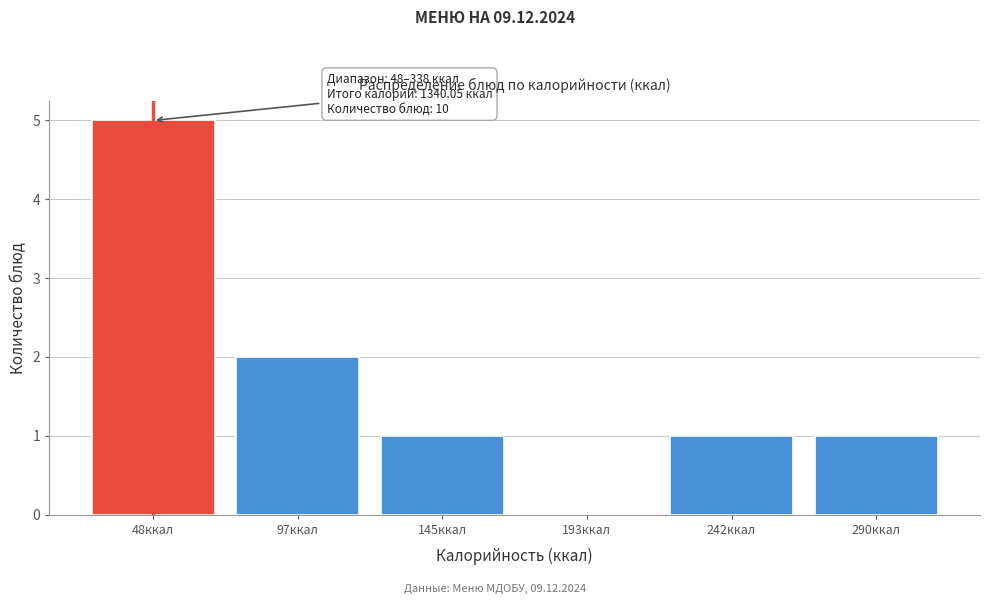

Reading right to left, extract all data points from this chart.

290ккал=1	242ккал=1	193ккал=0	145ккал=1	97ккал=2	48ккал=5